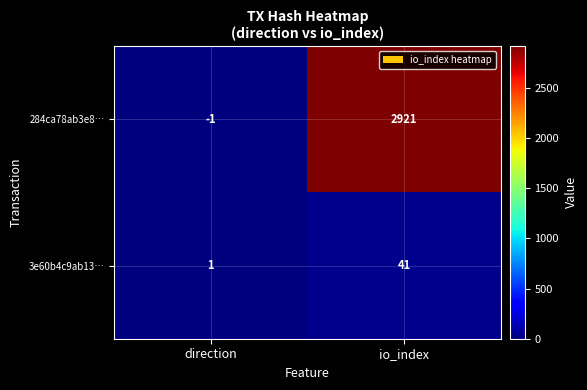

At which label does 3e60b4c9ab13… reach its minimum?

direction